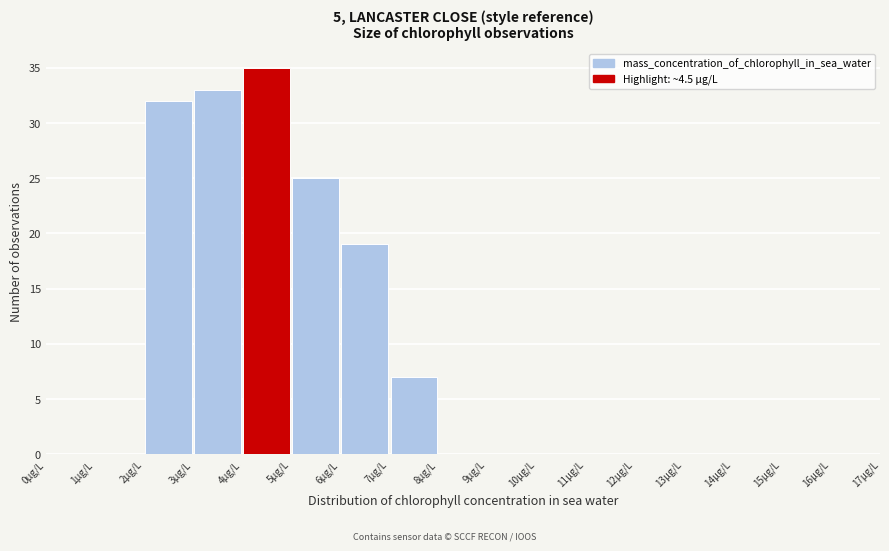

Which range on the x-axis has the tallest bar?

4 to 5